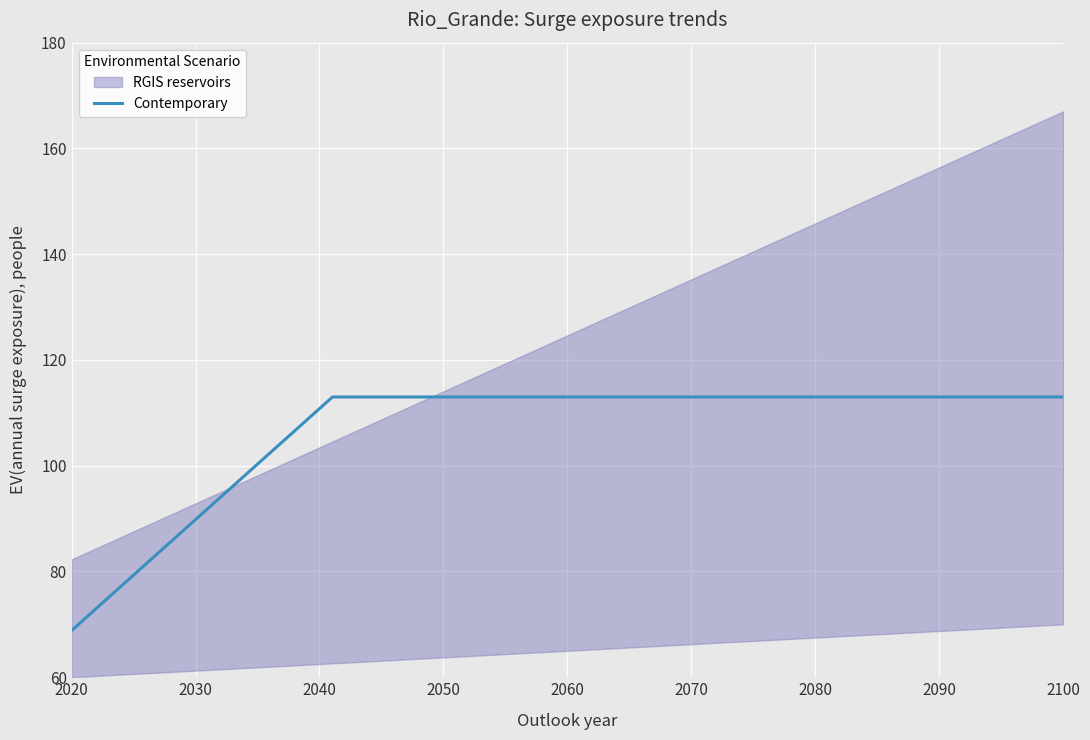

Reading left to right, extract all data points from this chart.

68.8	77.7	86.5	95.3	104.2	113.0	113.0	113.0	113.0	113.0	113.0	113.0	113.0	113.0	113.0	113.0	113.0	113.0	113.0	113.0